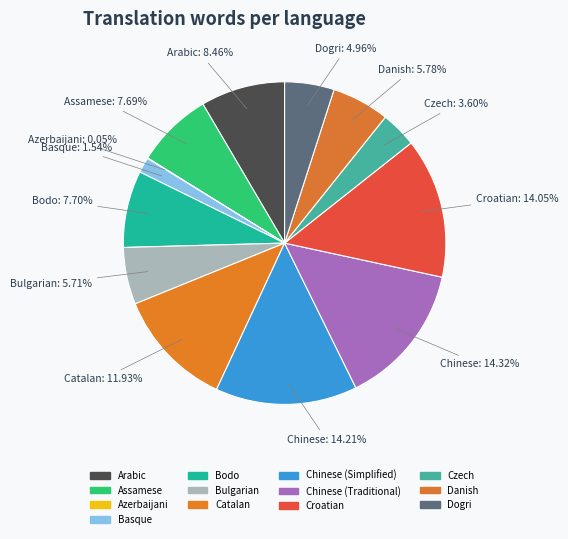

To the nearest percent, what portion does Dogri represent?

5%